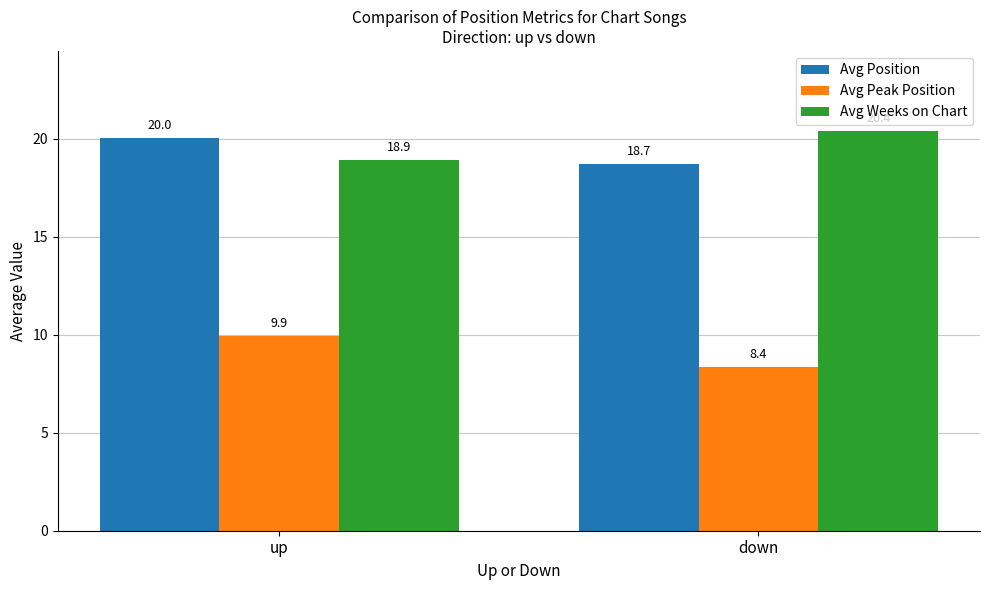

What is the label of the 1st bar from the right?

down